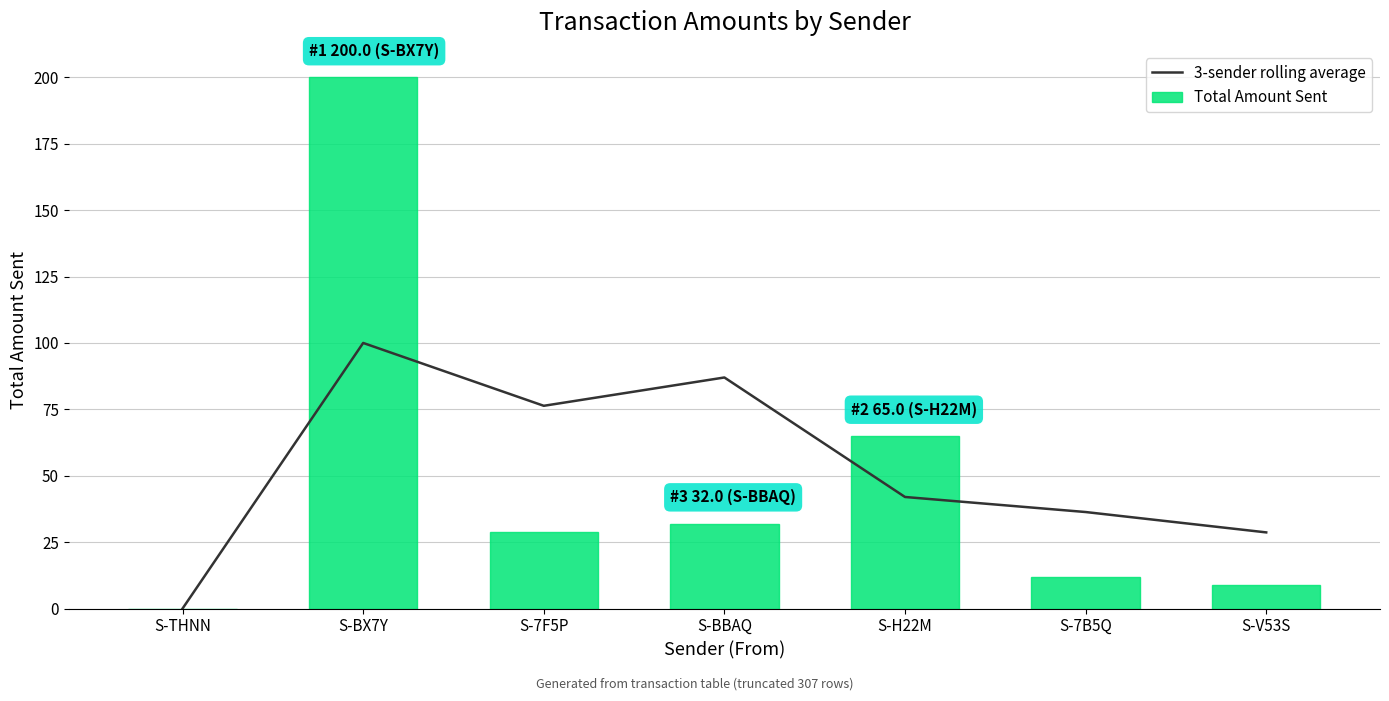

Reading right to left, what are all the values shown in this chart?

3-sender rolling average: 28.7	36.3	42.0	87.0	76.3	100.0	0.0
Total Amount Sent: 9.0	12.0	65.0	32.0	29.0	200.0	0.0